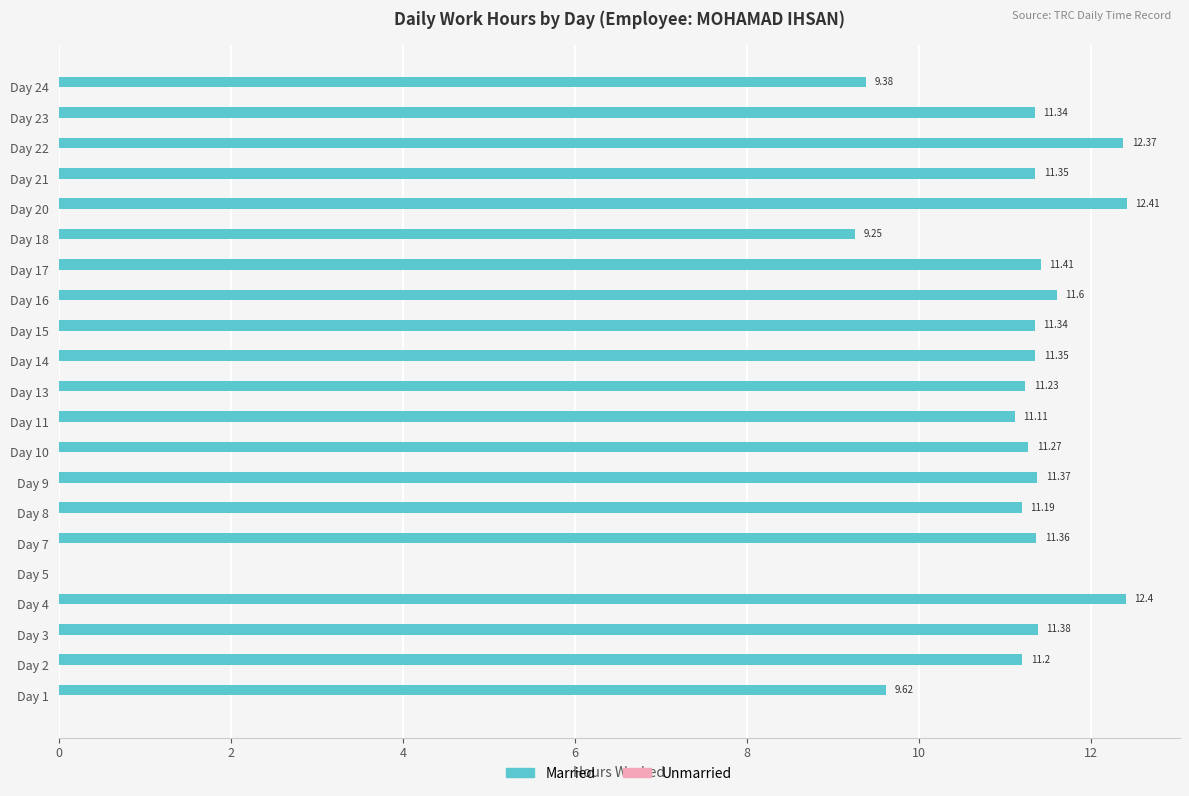

What is the sum of all values?

223.9